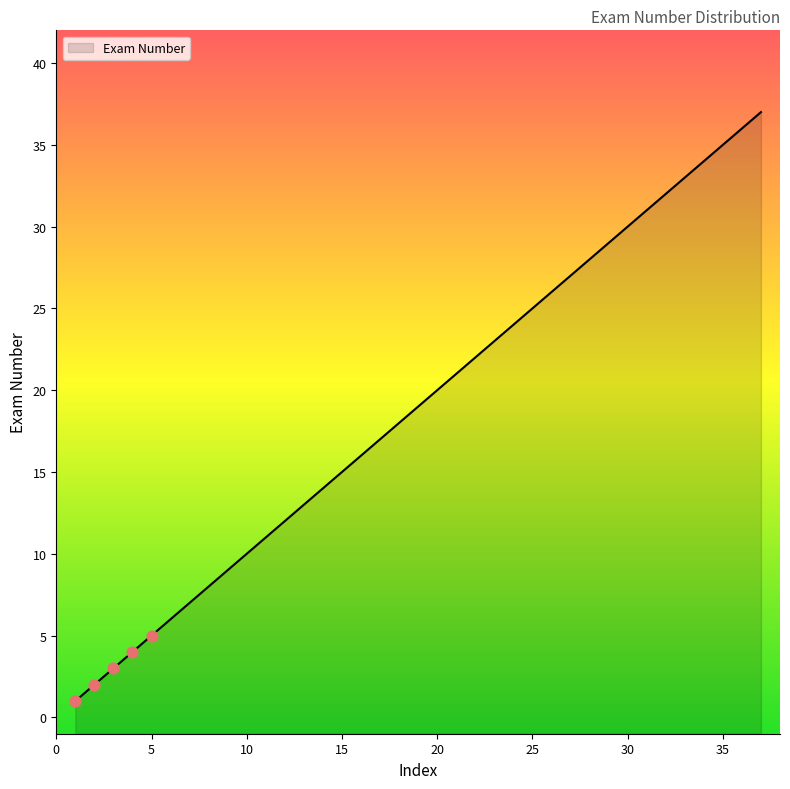

What is the ratio of the value at 30 to the value at 20?

1.5